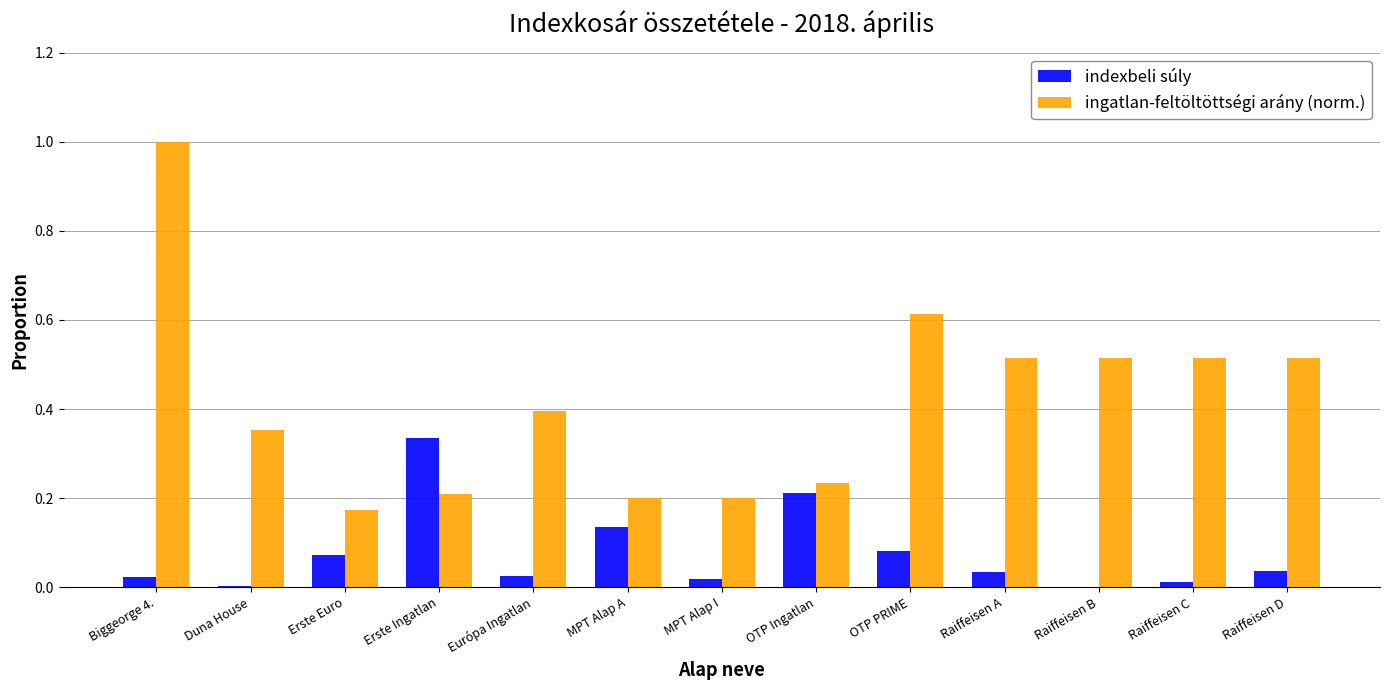

Between MPT Alap I and OTP Ingatlan, which series saw the biggest shift?

indexbeli súly